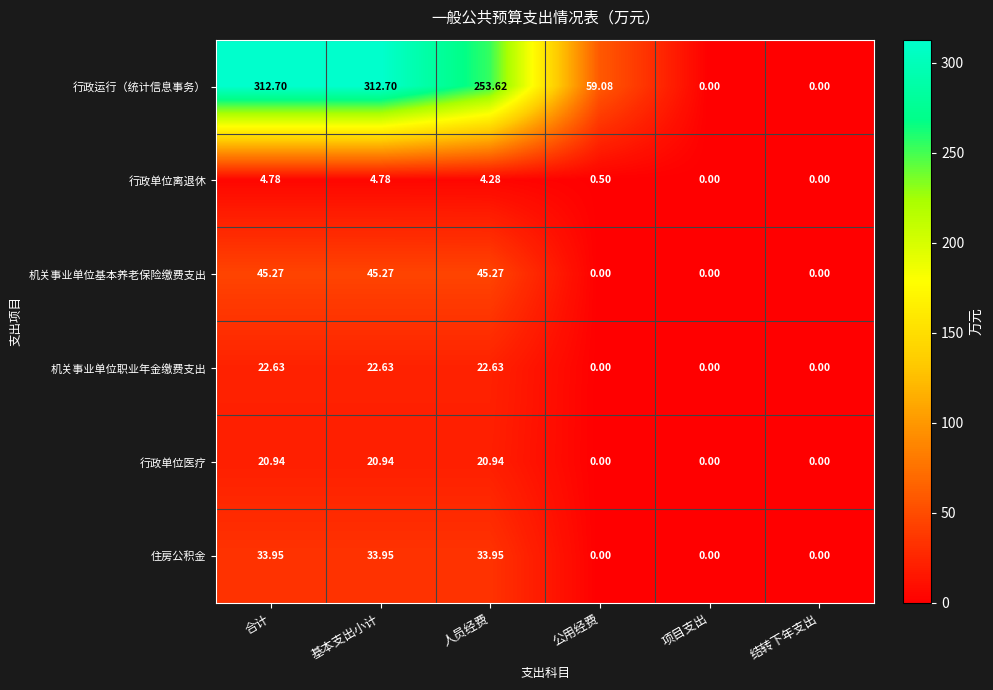

How many values in the 行政单位离退休 series exceed 4?

3